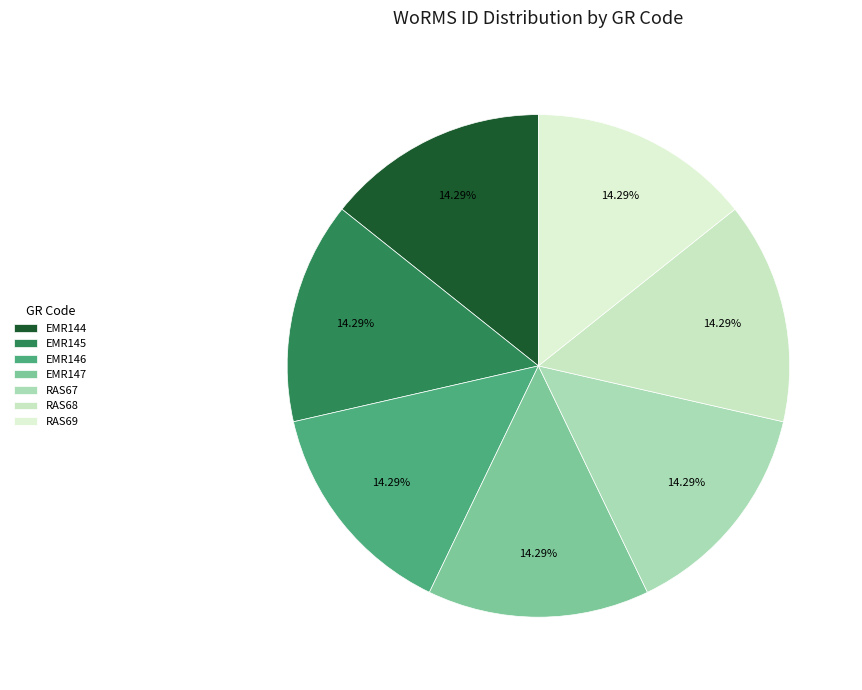

True or false: RAS68 accounts for 14% of the total.

True